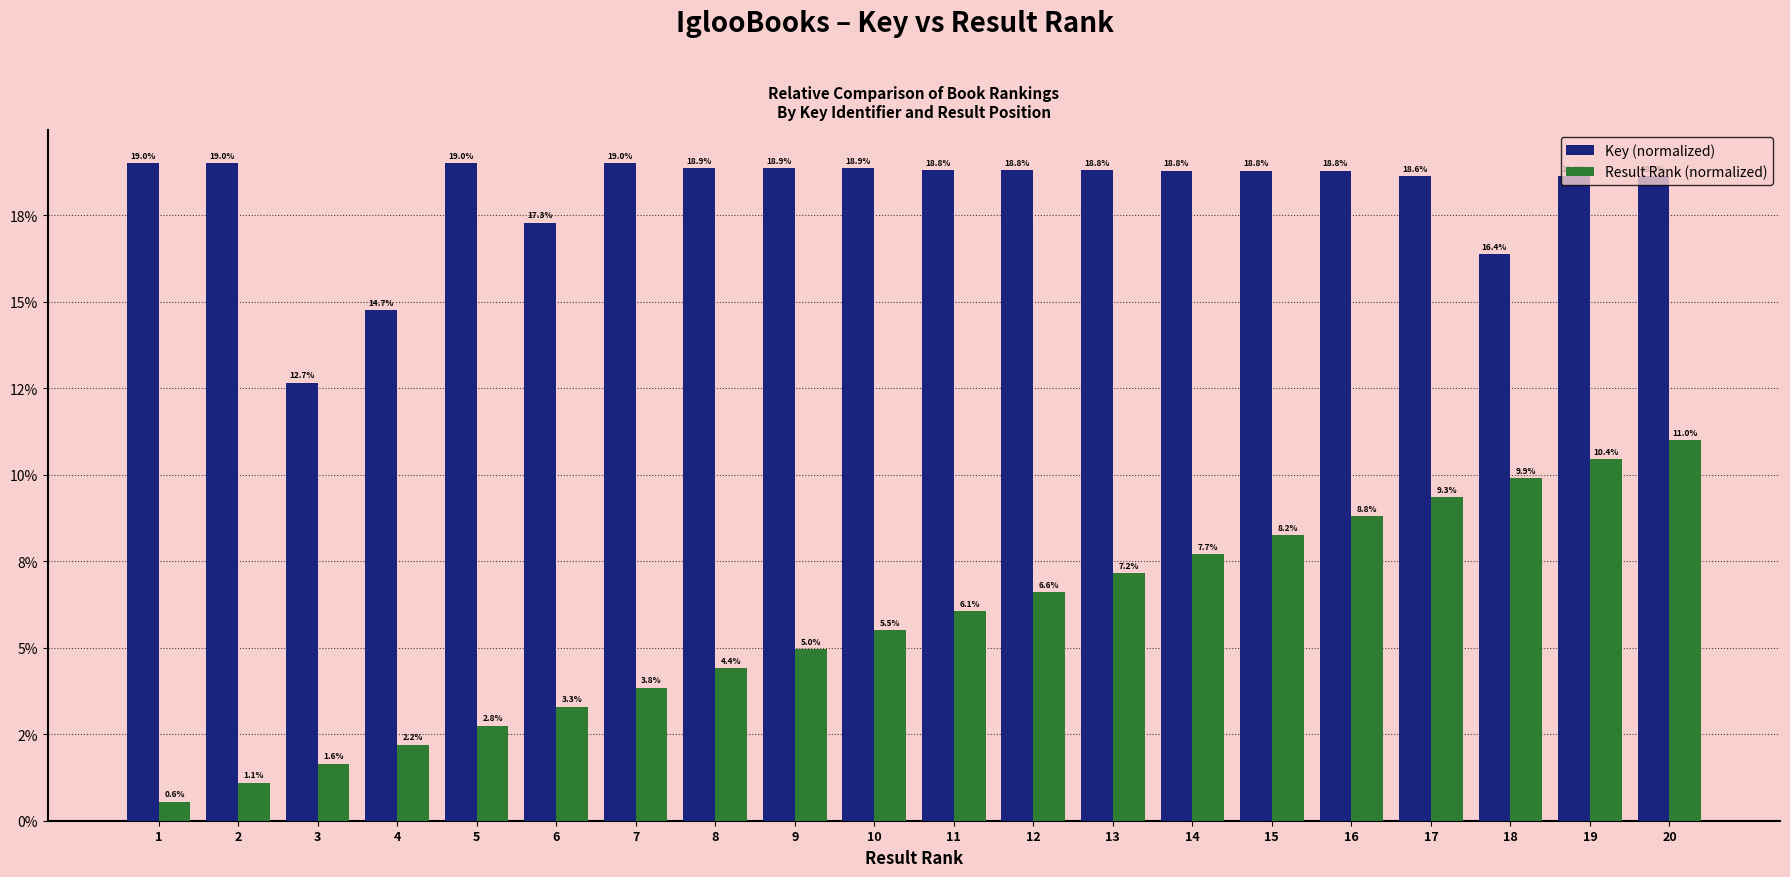

What are all the series names shown in the legend?

Key (normalized), Result Rank (normalized)